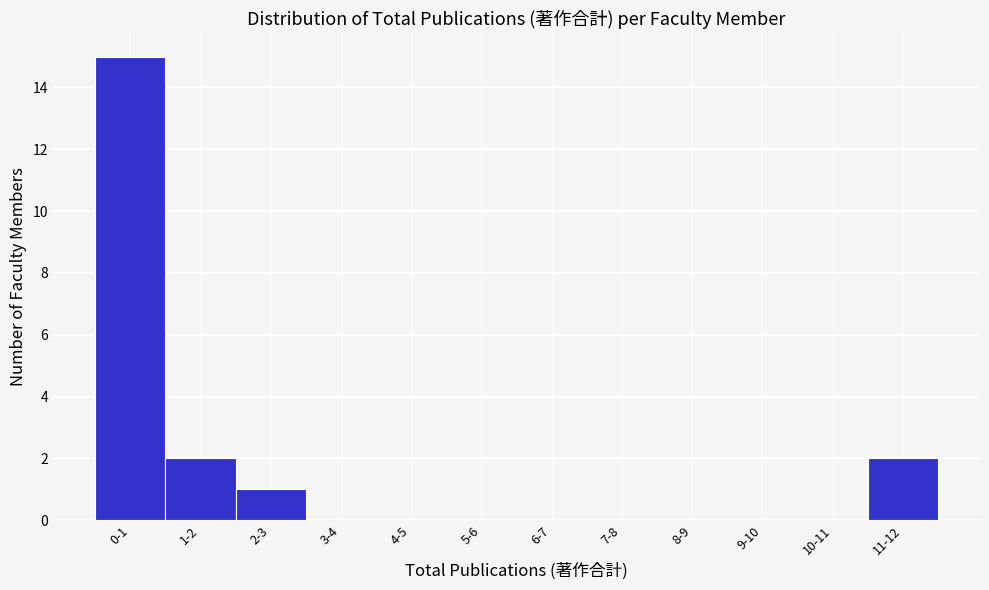

Reading left to right, extract all data points from this chart.

0-1=15	1-2=2	2-3=1	3-4=0	4-5=0	5-6=0	6-7=0	7-8=0	8-9=0	9-10=0	10-11=0	11-12=2